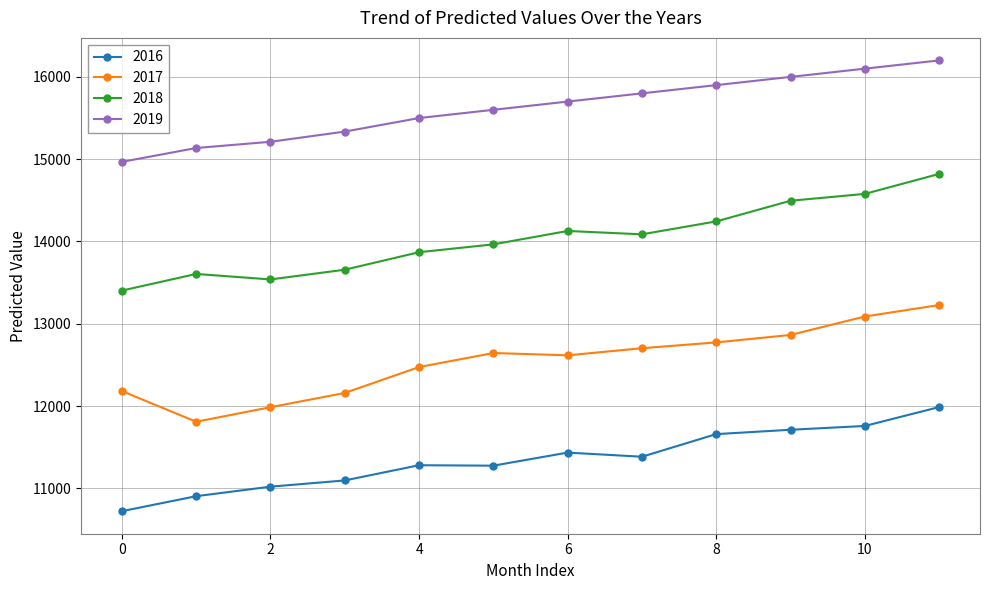

True or false: 2018 and 2019 intersect in this chart.

False